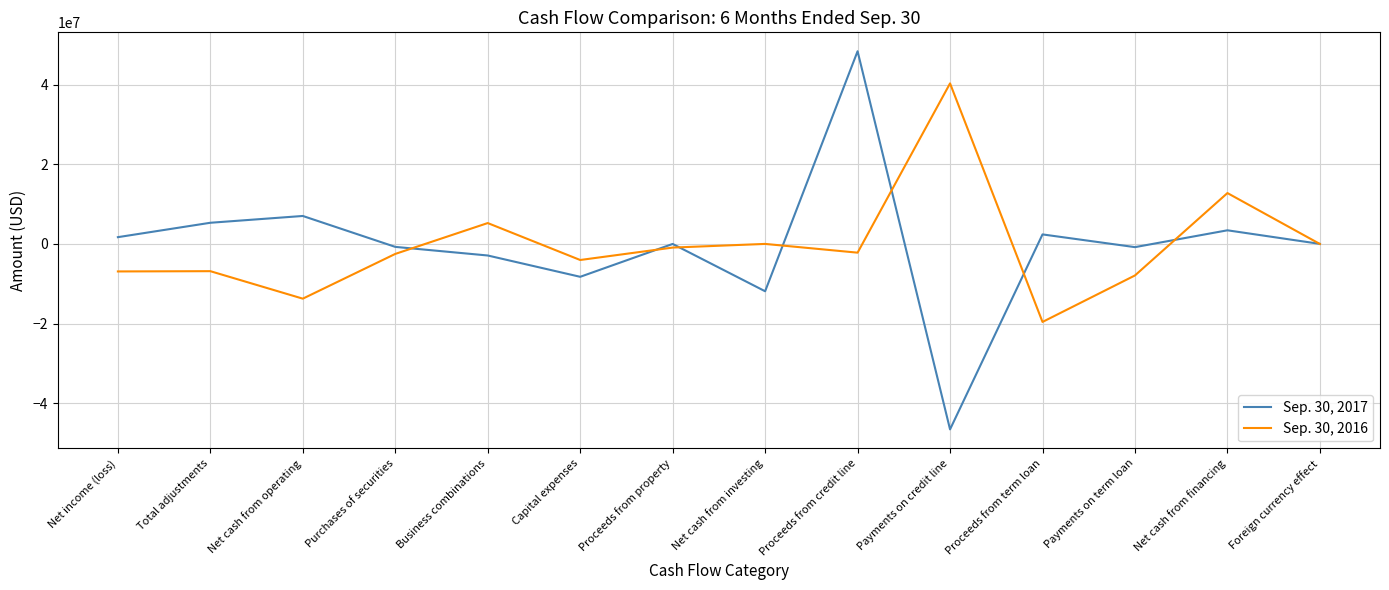

Rank the series by their maximum value, from lowest to highest.

Sep. 30, 2016, Sep. 30, 2017